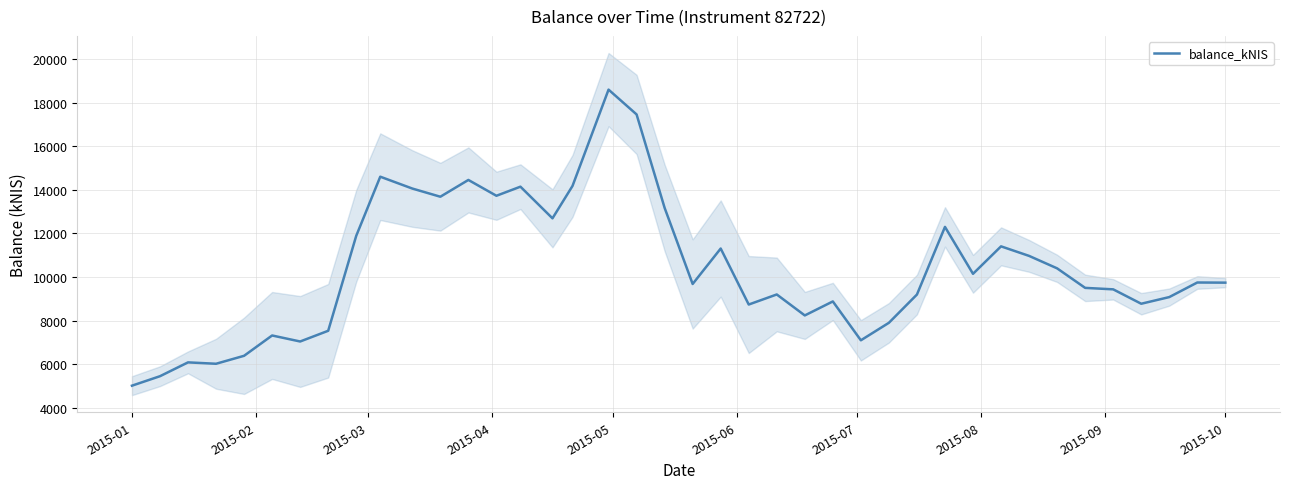

Count the number of categories in the chart.

40